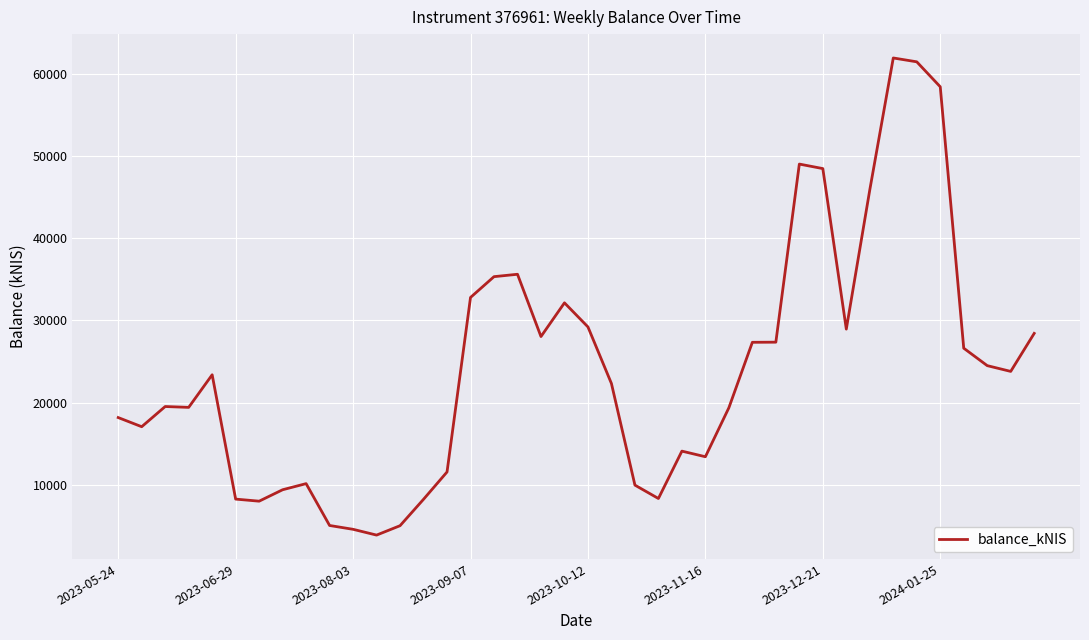

What is the maximum value shown in the chart?

61926.1